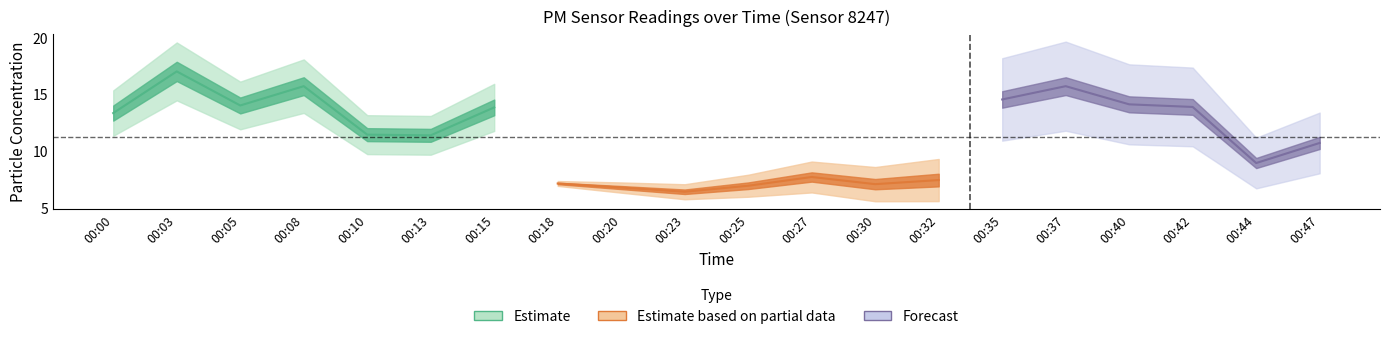

Is this an area chart (filled region under the line)?

No